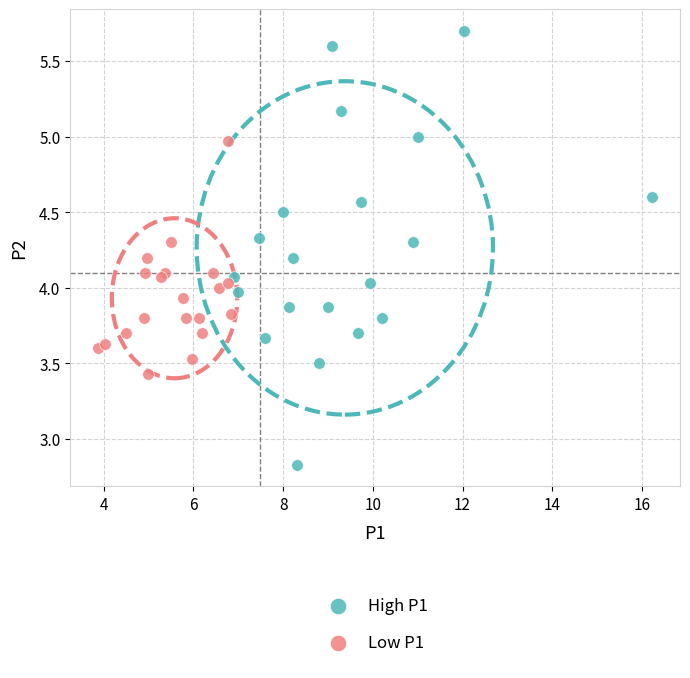

What are all the series names shown in the legend?

High P1, Low P1